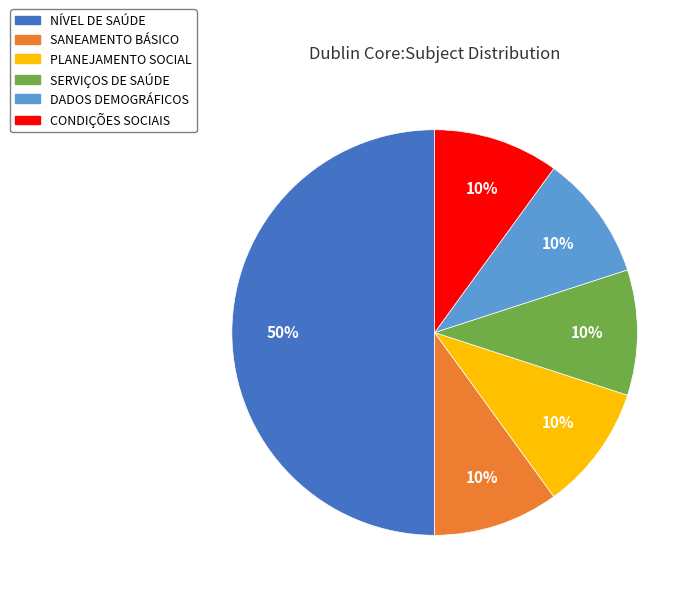

Is the sum of PLANEJAMENTO SOCIAL and SANEAMENTO BÁSICO greater than half?

No